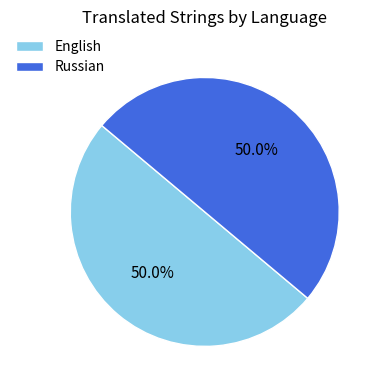

Approximately how many times larger is the value at Russian compared to English?

1.0